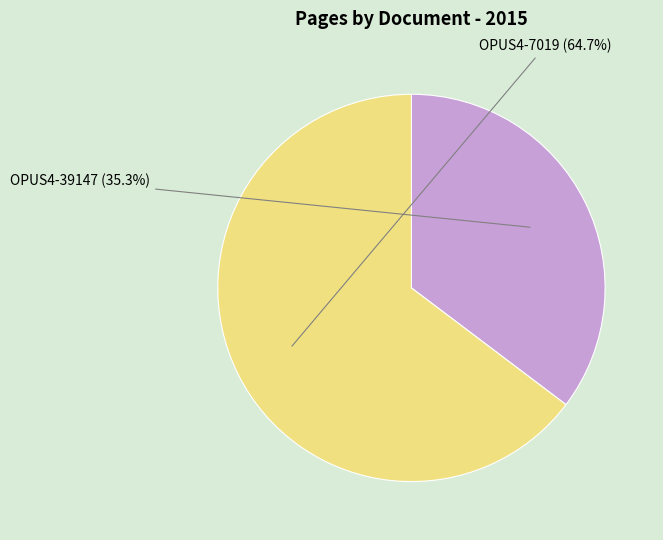

How many segments does this pie chart have?

2